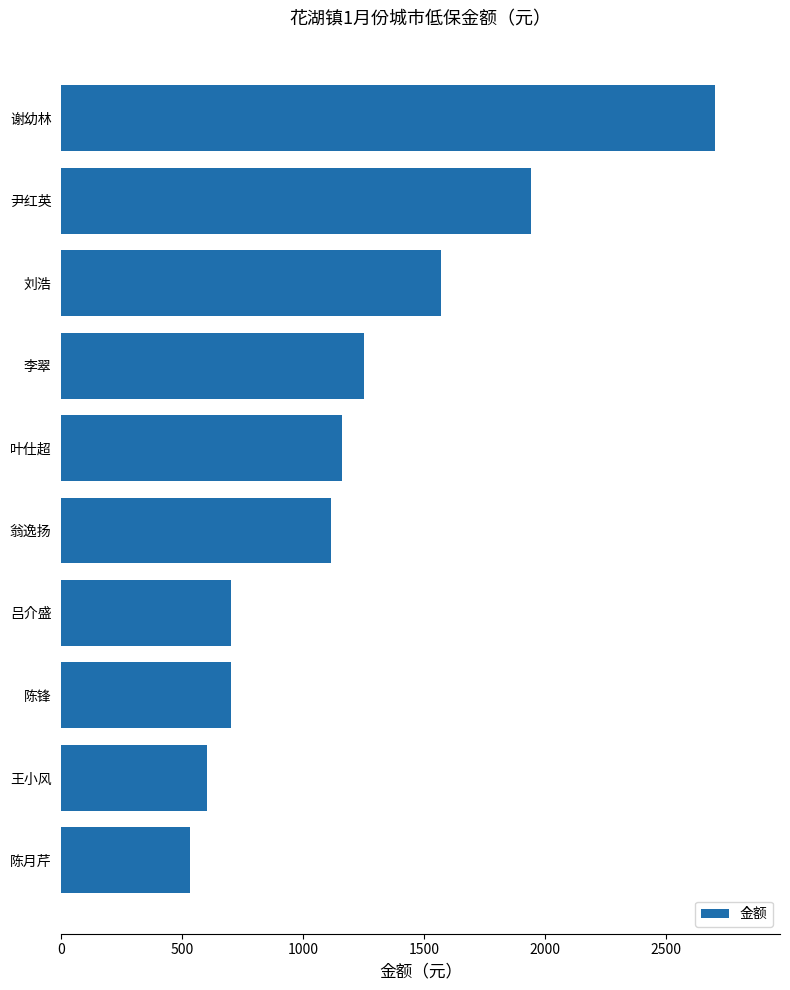

What is the difference between the maximum and minimum values?

2170